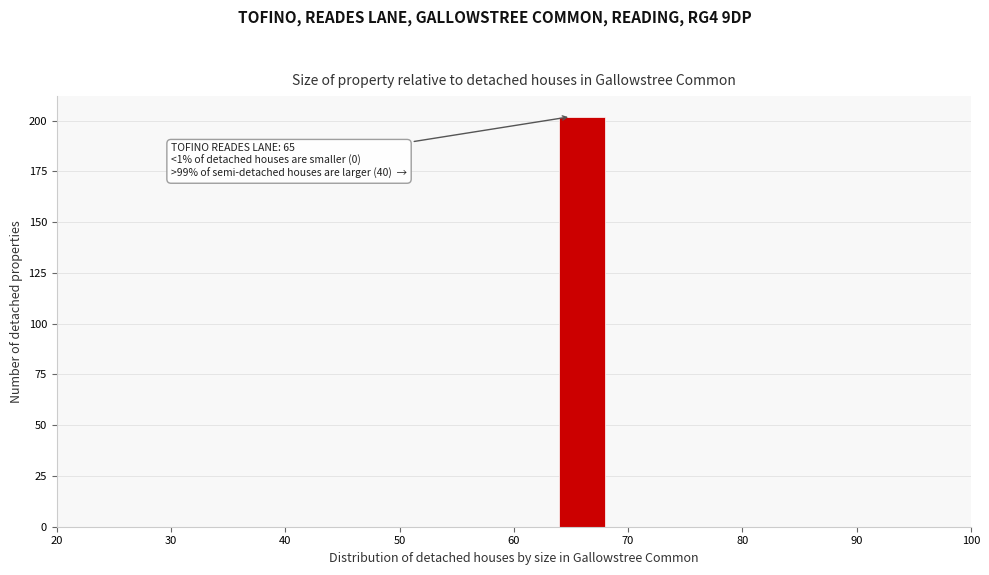

Over which range of the x-axis is the bar tallest?

64 to 68